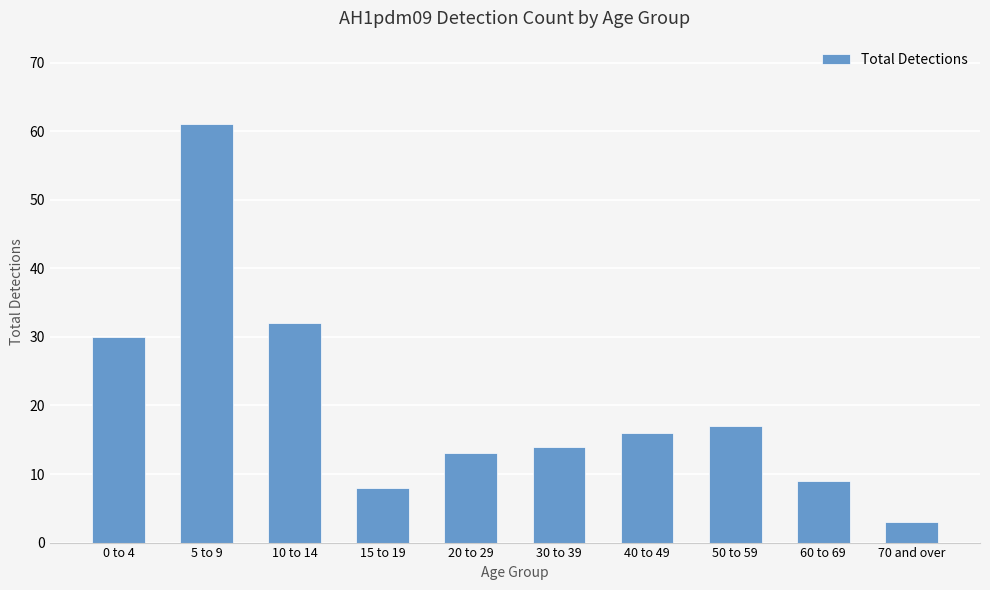

What position from the right is 15 to 19?

7